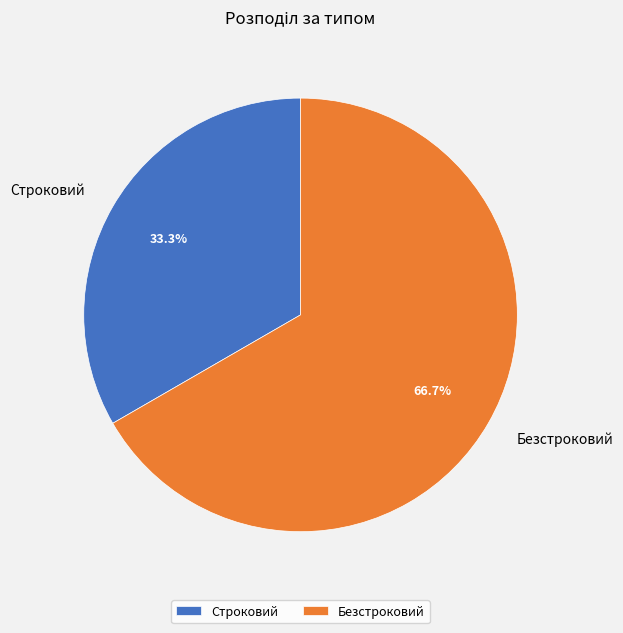

True or false: Безстроковий accounts for 67% of the total.

True